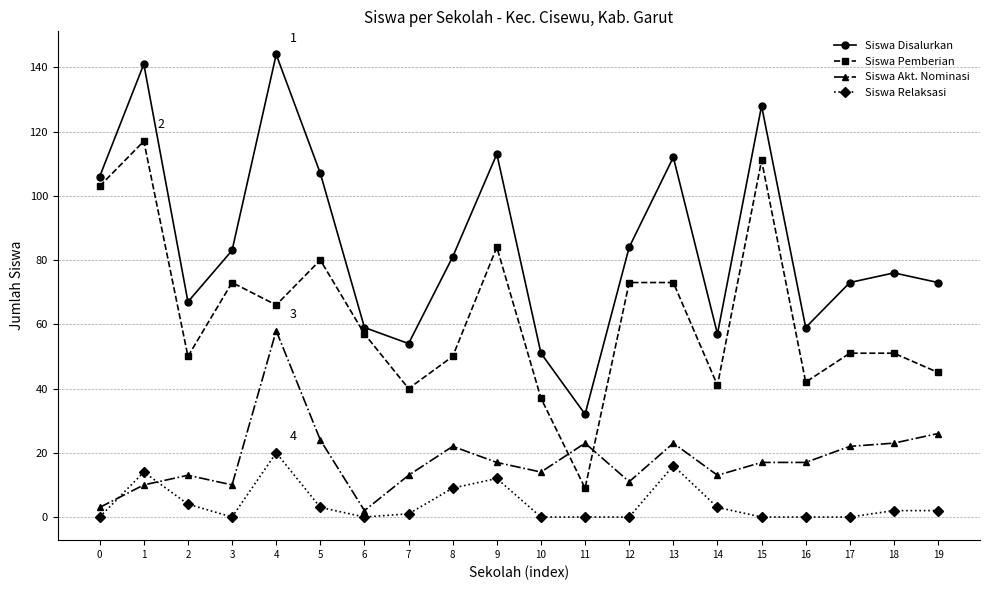

Rank the series by their maximum value, from lowest to highest.

Siswa Relaksasi, Siswa Akt. Nominasi, Siswa Pemberian, Siswa Disalurkan